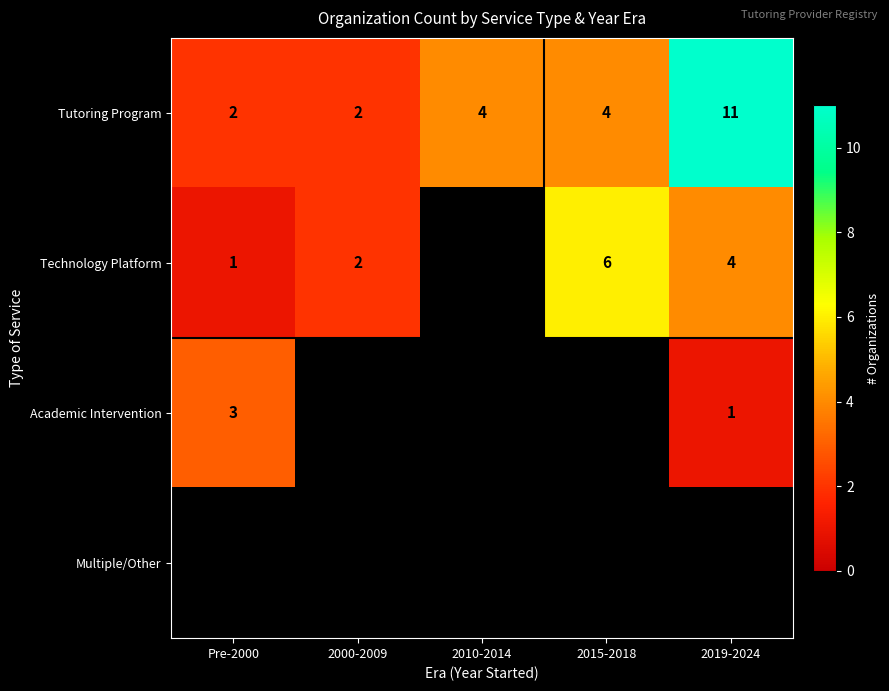

The Technology Platform series shows 2 at 2000-2009. True or false?

True